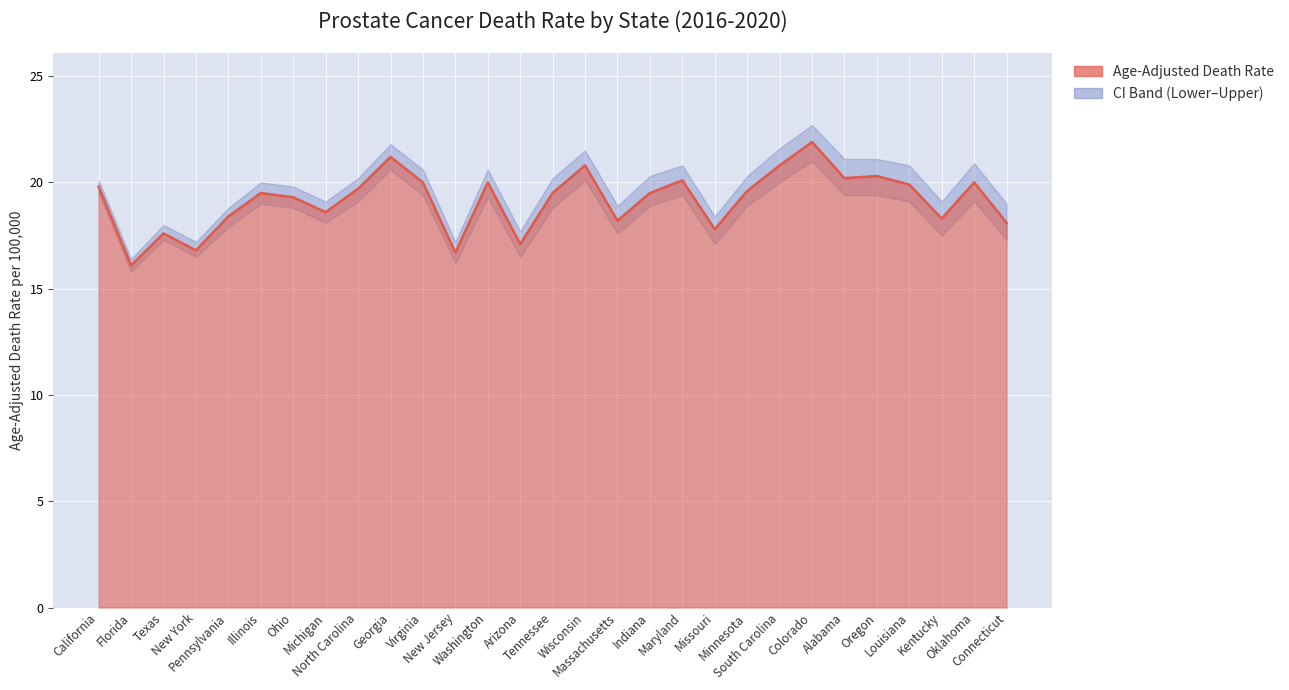

True or false: Lower CI (Rate) and Upper CI (Rate) intersect in this chart.

False